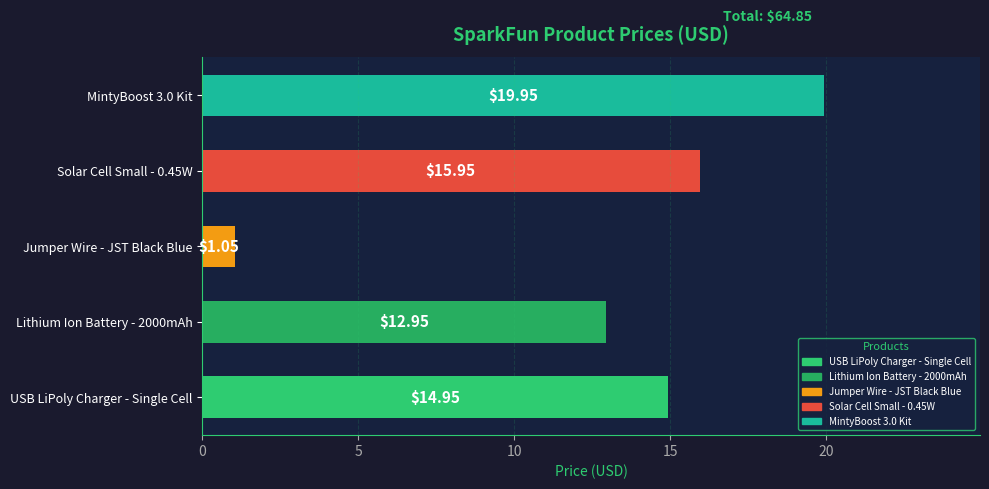

Between USB LiPoly Charger - Single Cell and MintyBoost 3.0 Kit, which is larger?

MintyBoost 3.0 Kit